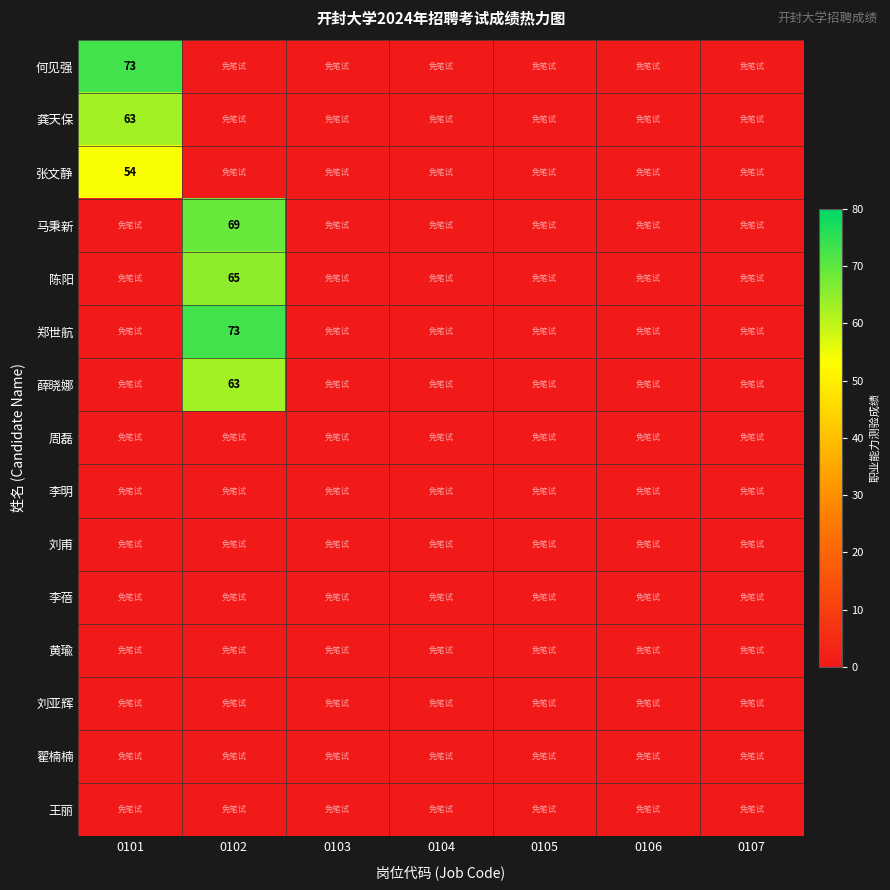

Is the value of 陈阳 at 0101 greater than the value of 李蓓 at 0103?

No